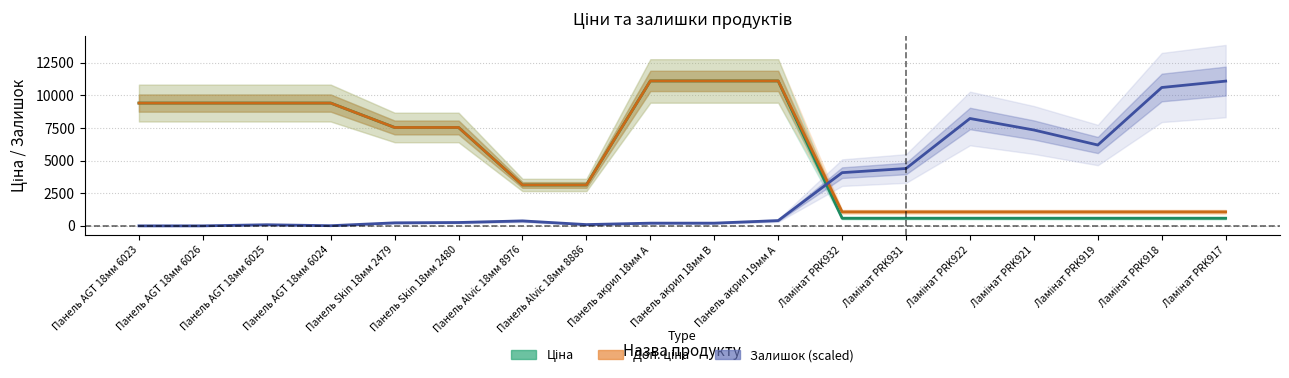

What is the difference between the Залишок (scaled) values at Панель акрил 18мм B and Ламінат PRK917?

10893.0